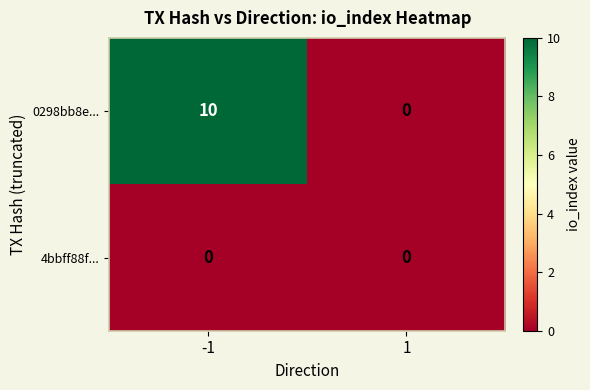

Is it true that 0298bb8e... equals -7 at 1?

False